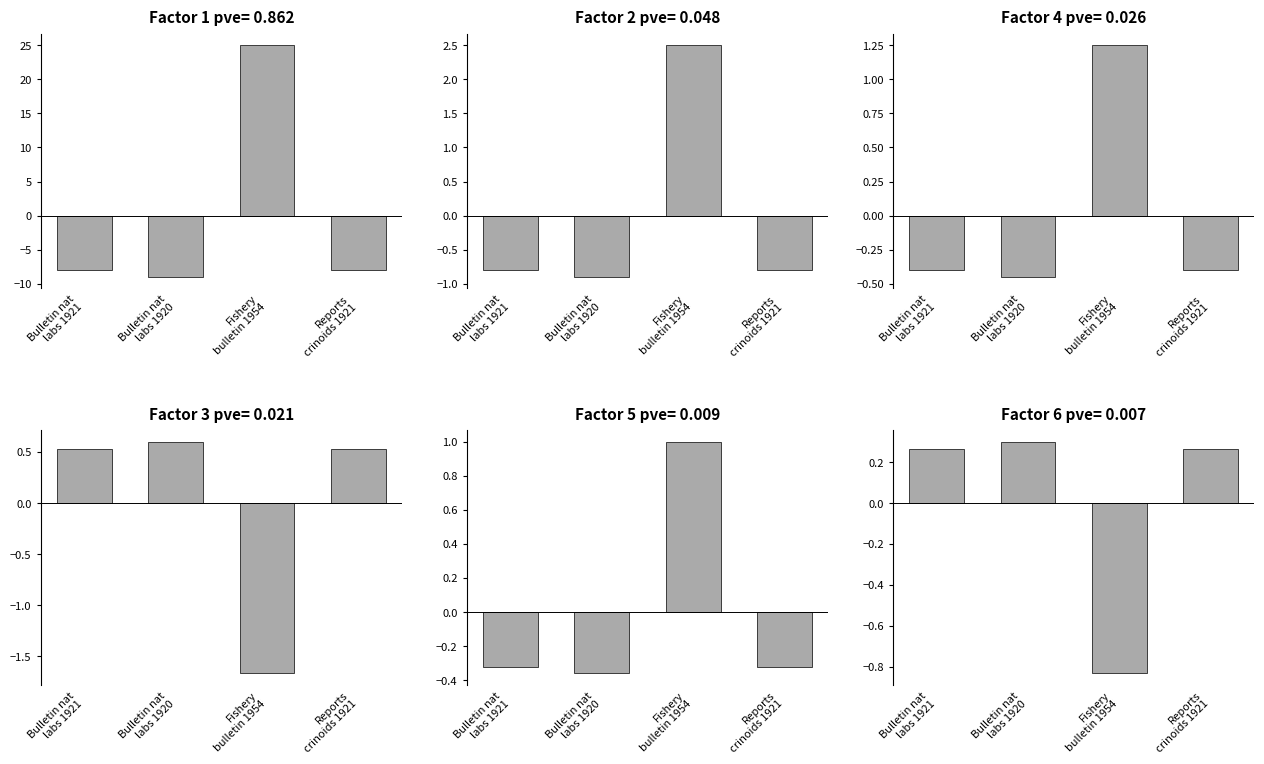

Reading right to left, extract all data points from this chart.

Reports
crinoids 1921=0.3	Fishery
bulletin 1954=-0.8	Bulletin nat
labs 1920=0.3	Bulletin nat
labs 1921=0.3